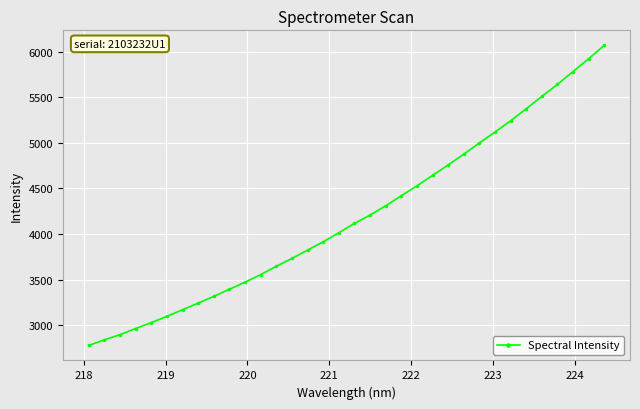

Reading right to left, extract all data points from this chart.

6069.0	5921.3	5781.8	5640.5	5508.4	5373.5	5241.1	5117.7	4998.0	4875.2	4756.4	4642.6	4527.7	4419.4	4308.9	4207.5	4115.5	4012.9	3914.0	3822.4	3731.3	3645.5	3554.0	3471.3	3393.3	3315.6	3241.4	3169.1	3095.7	3027.8	2962.7	2895.8	2837.9	2776.9